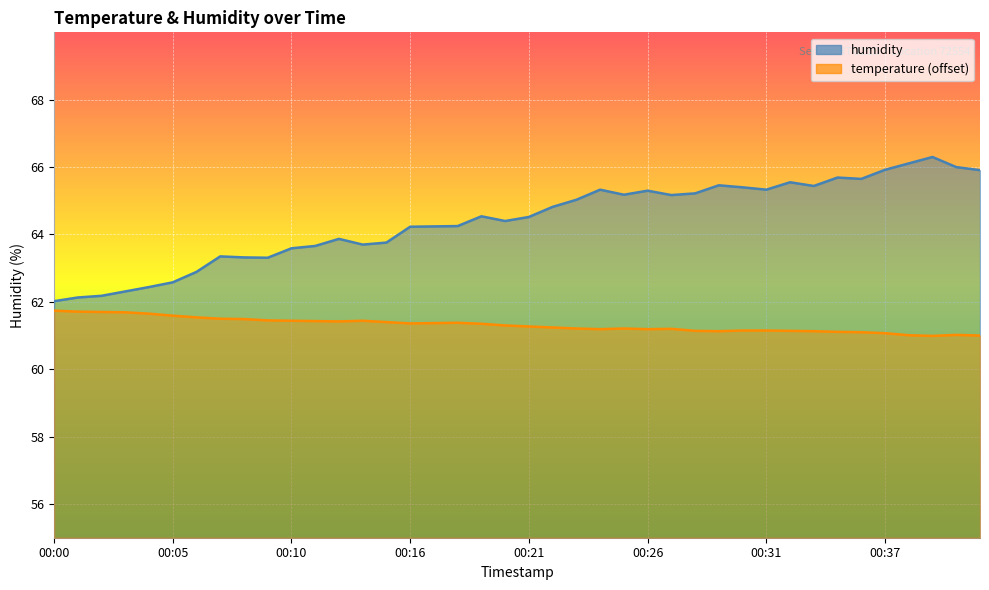

Where does the temperature series first go above 61?

00:00